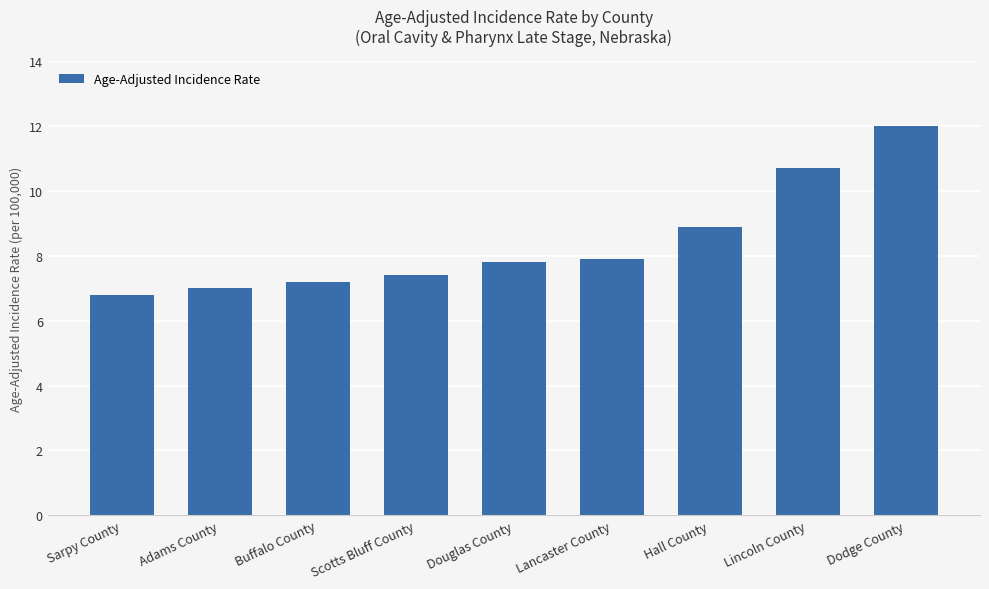

Where is the data nearest to the value 9?

Hall County